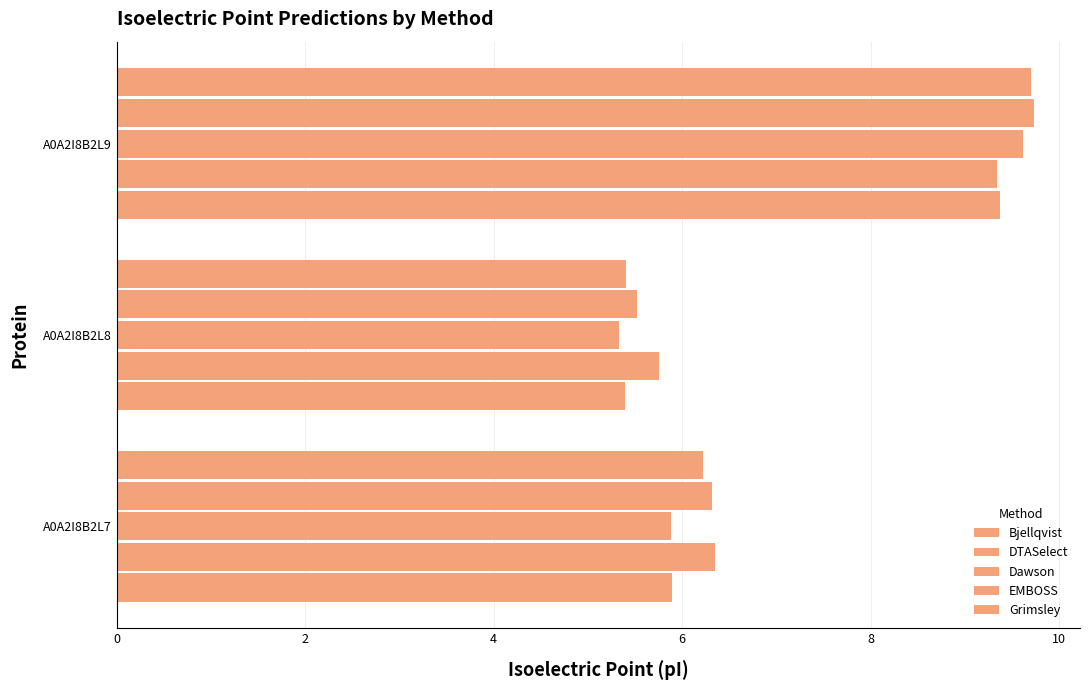

How many data points does each series have?

3